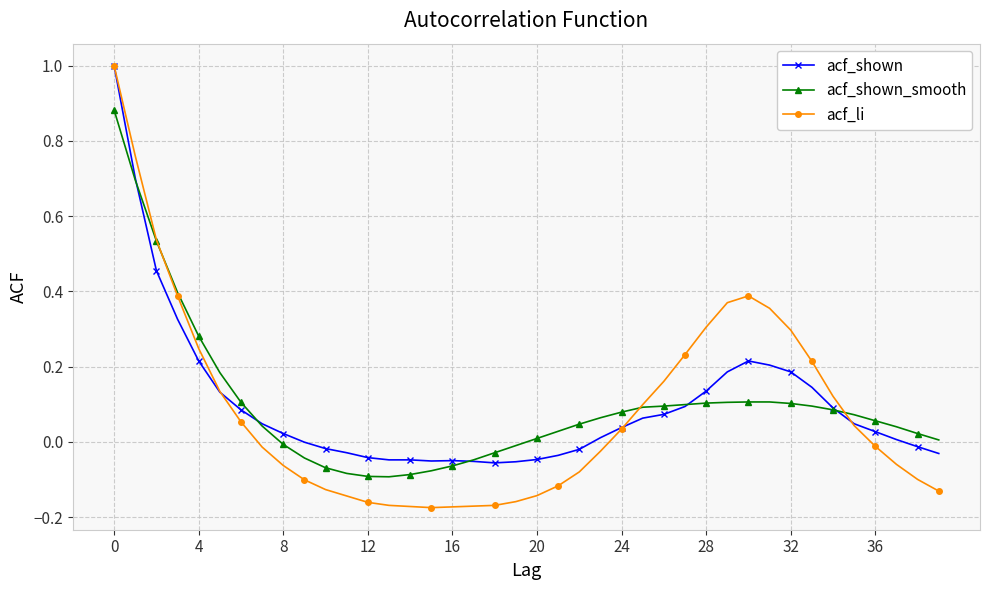

Which series has the largest range (max minus min)?

acf_li